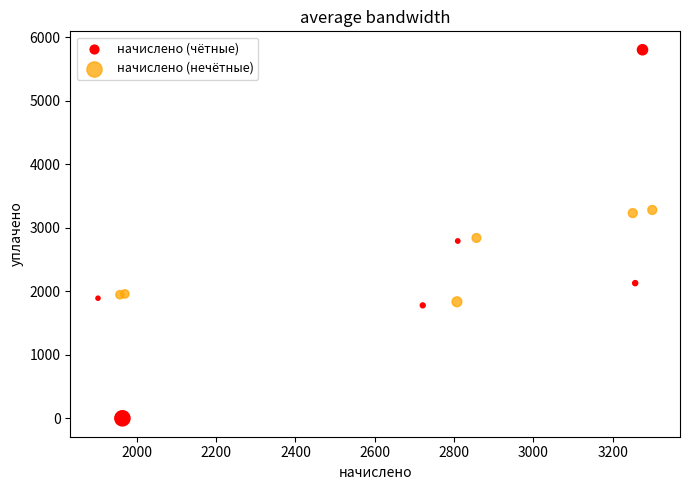

Which series reaches the minimum Y coordinate?

начислено (чётные)